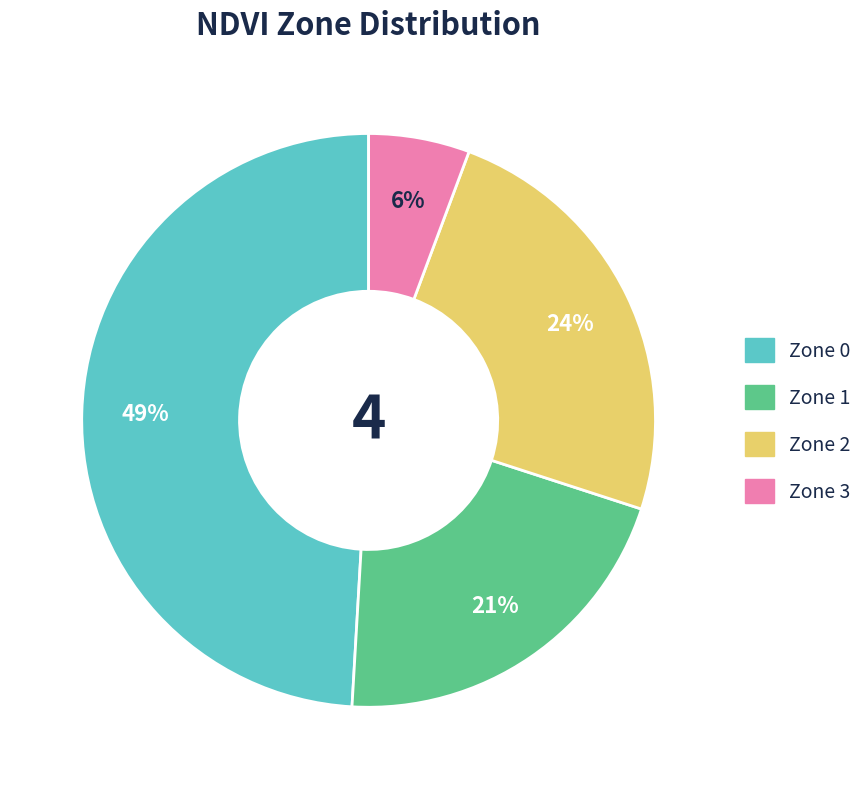

Count the number of slices in the pie.

4